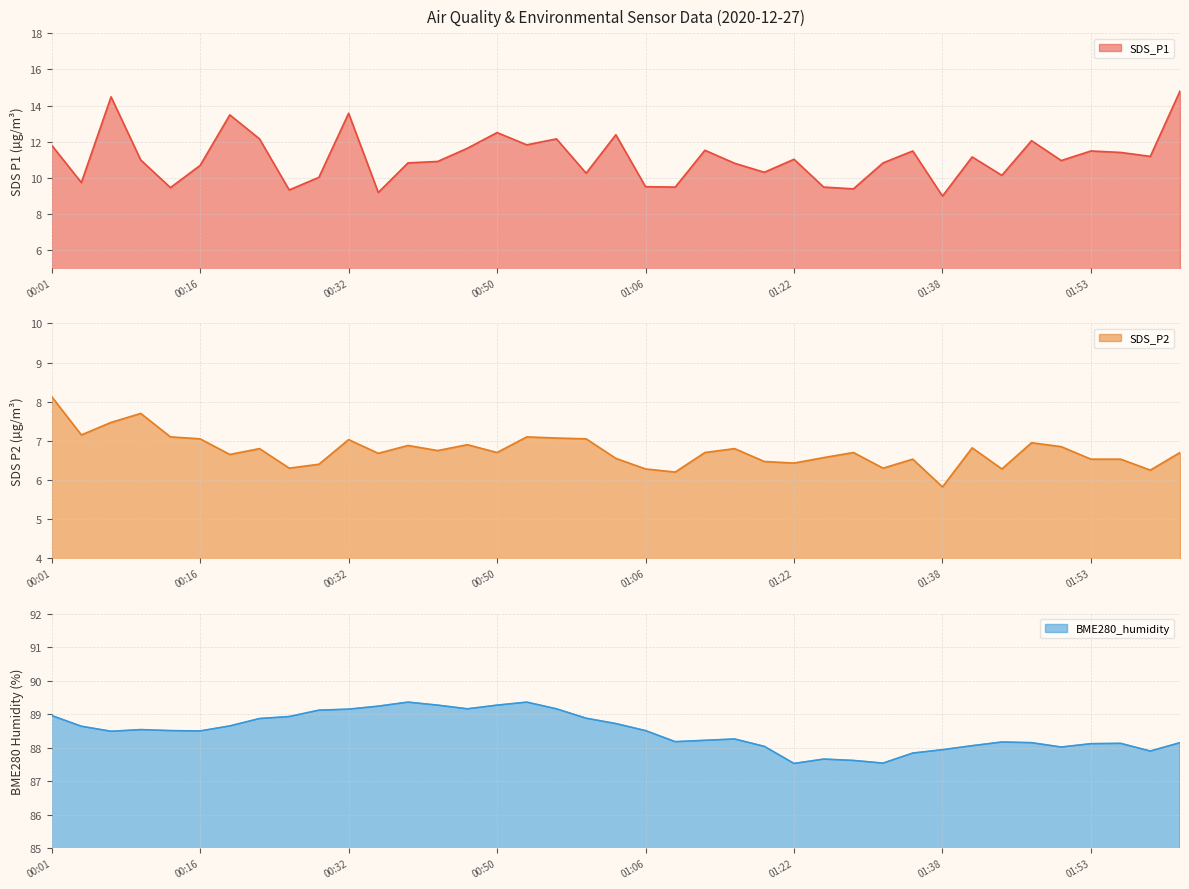

True or false: SDS_P2 has more than 0 points higher than both neighbors.

True